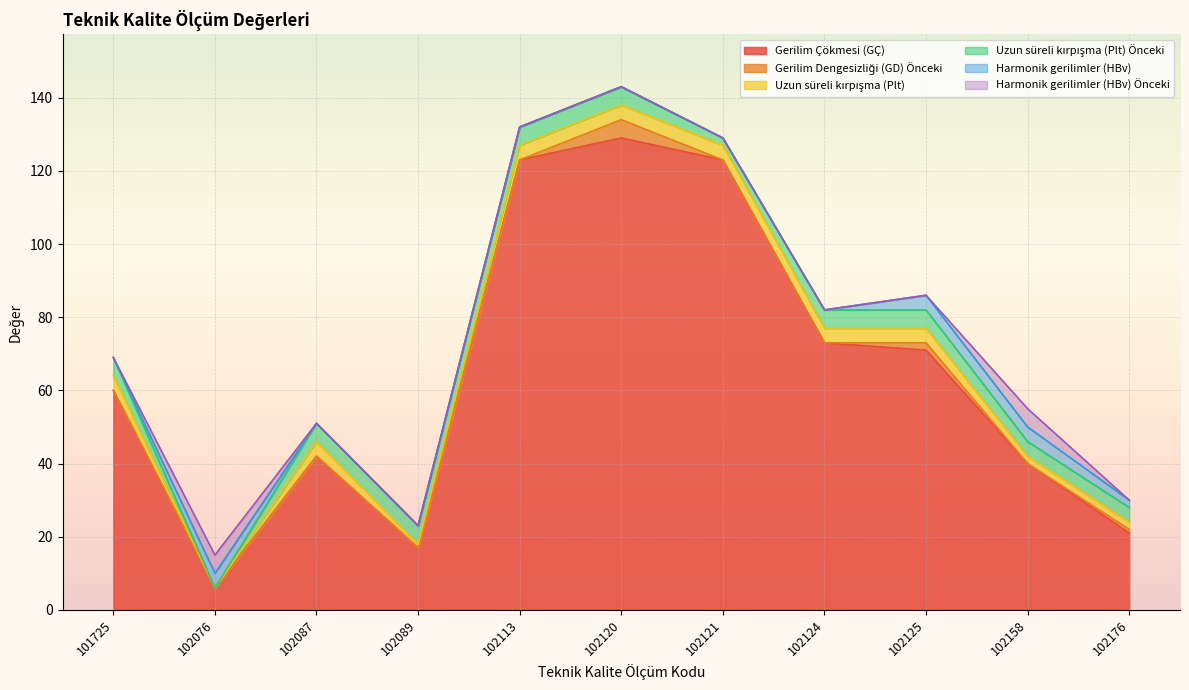

Is it true that Uzun süreli kırpışma (Plt) equals 4 at 102121?

True